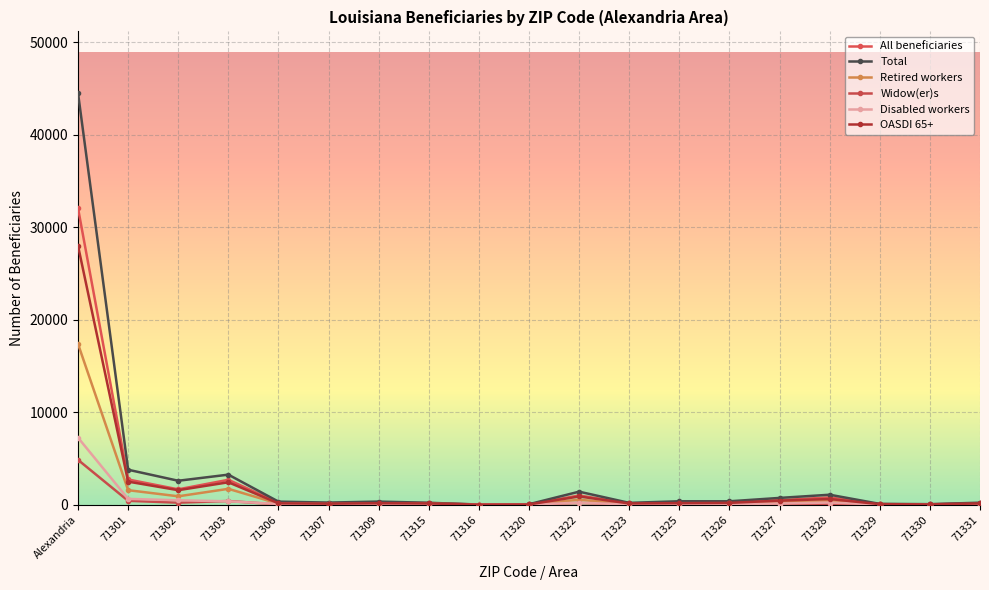

True or false: Total and OASDI 65+ intersect in this chart.

False